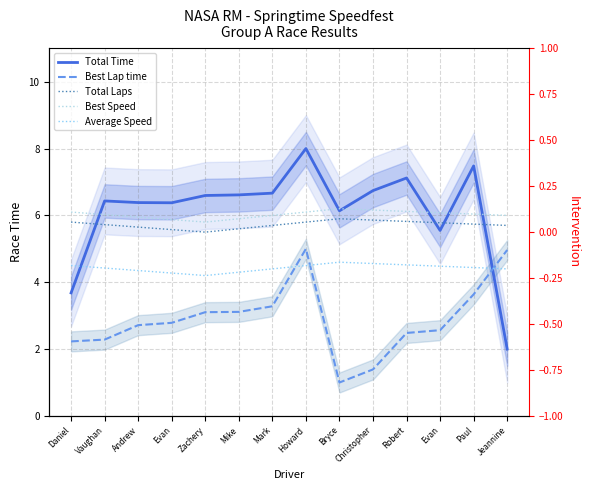

At which label is Best Lap time closest to 3?

Zachery